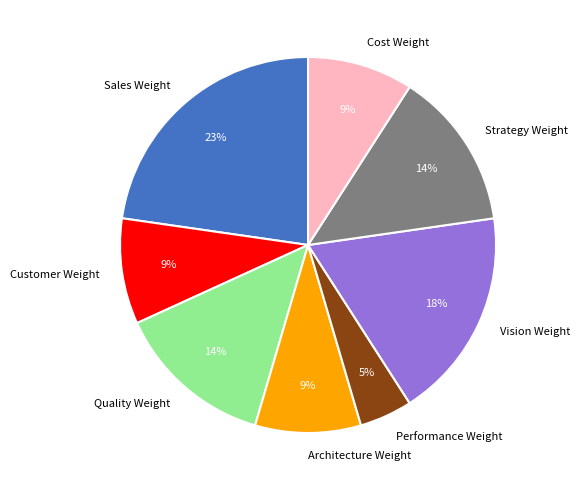

What is the largest slice in the pie chart?

Sales Weight